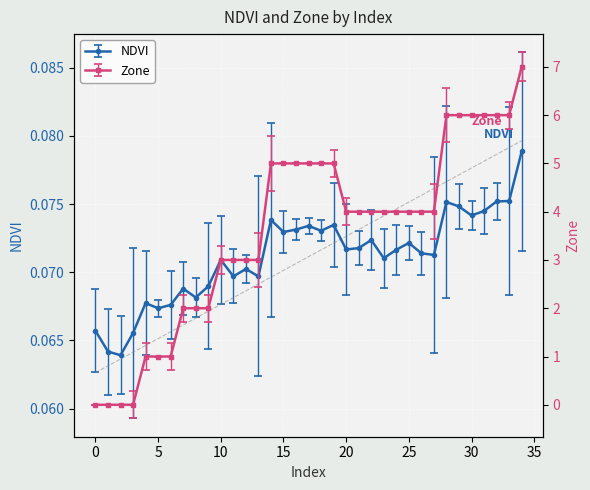

How many times do NDVI and Zone cross each other?

1